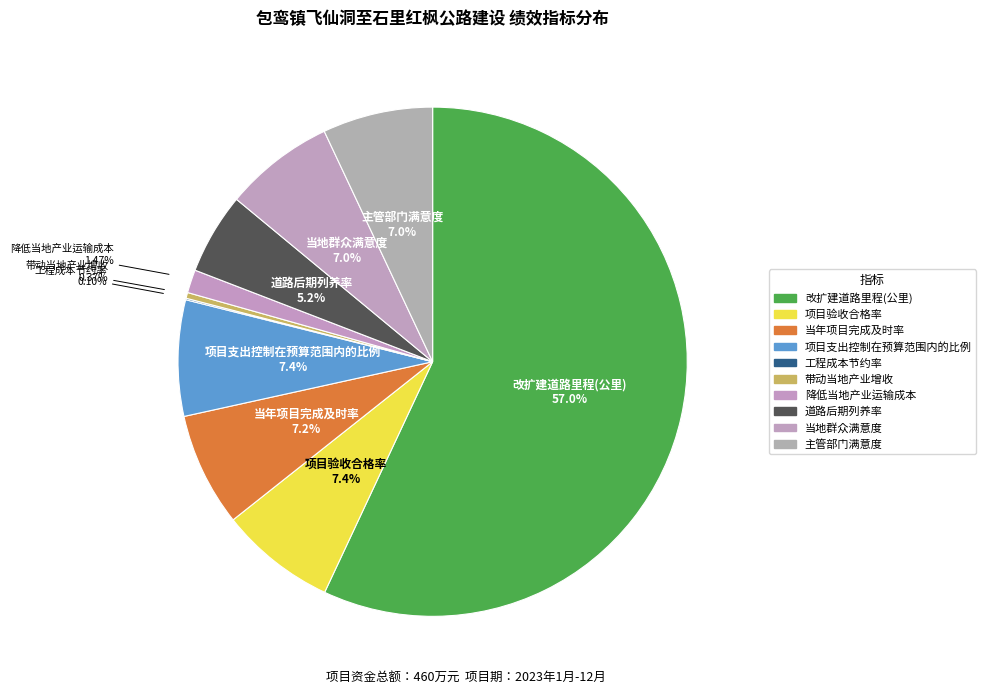

To the nearest percent, what portion does 改扩建道路里程(公里) represent?

57%